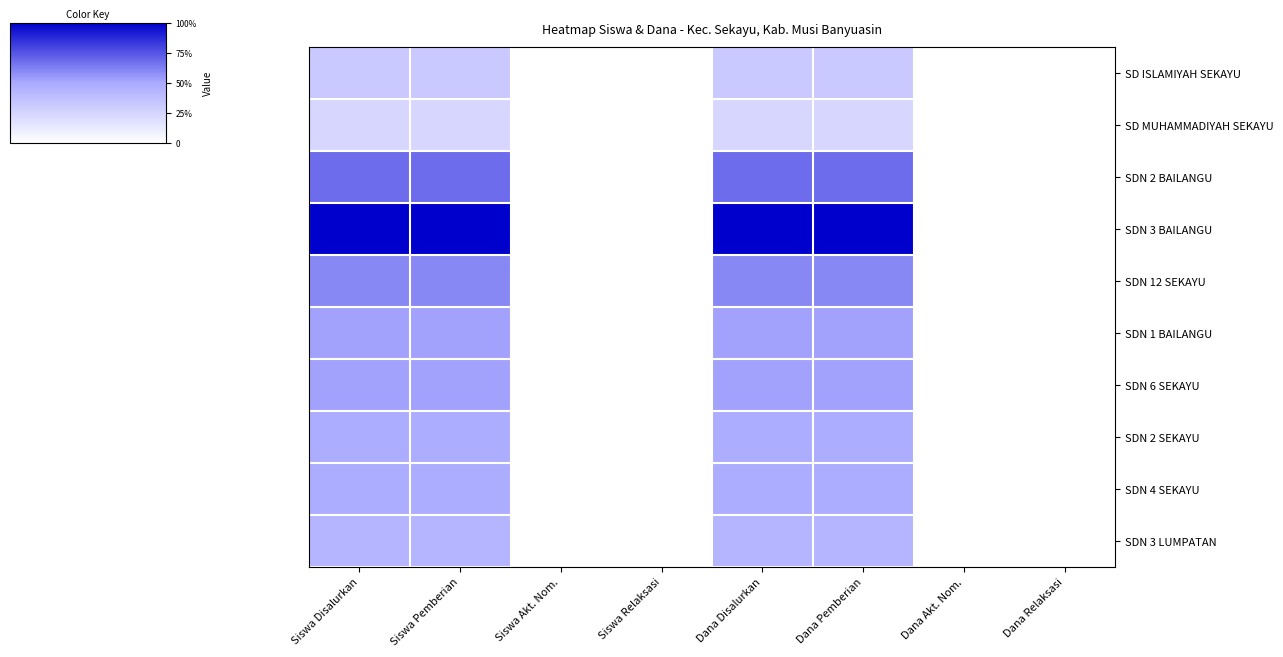

Reading right to left, what are all the values shown in this chart?

SD ISLAMIYAH SEKAYU: Dana Relaksasi=0.0	Dana Akt. Nom.=0.0	Dana Pemberian=0.3	Dana Disalurkan=0.3	Siswa Relaksasi=0.0	Siswa Akt. Nom.=0.0	Siswa Pemberian=0.3	Siswa Disalurkan=0.3
SD MUHAMMADIYAH SEKAYU: Dana Relaksasi=0.0	Dana Akt. Nom.=0.0	Dana Pemberian=0.2	Dana Disalurkan=0.2	Siswa Relaksasi=0.0	Siswa Akt. Nom.=0.0	Siswa Pemberian=0.2	Siswa Disalurkan=0.2
SDN 2 BAILANGU: Dana Relaksasi=0.0	Dana Akt. Nom.=0.0	Dana Pemberian=0.7	Dana Disalurkan=0.7	Siswa Relaksasi=0.0	Siswa Akt. Nom.=0.0	Siswa Pemberian=0.7	Siswa Disalurkan=0.7
SDN 3 BAILANGU: Dana Relaksasi=0.0	Dana Akt. Nom.=0.0	Dana Pemberian=1.0	Dana Disalurkan=1.0	Siswa Relaksasi=0.0	Siswa Akt. Nom.=0.0	Siswa Pemberian=1.0	Siswa Disalurkan=1.0
SDN 12 SEKAYU: Dana Relaksasi=0.0	Dana Akt. Nom.=0.0	Dana Pemberian=0.6	Dana Disalurkan=0.6	Siswa Relaksasi=0.0	Siswa Akt. Nom.=0.0	Siswa Pemberian=0.6	Siswa Disalurkan=0.6
SDN 1 BAILANGU: Dana Relaksasi=0.0	Dana Akt. Nom.=0.0	Dana Pemberian=0.5	Dana Disalurkan=0.5	Siswa Relaksasi=0.0	Siswa Akt. Nom.=0.0	Siswa Pemberian=0.5	Siswa Disalurkan=0.5
SDN 6 SEKAYU: Dana Relaksasi=0.0	Dana Akt. Nom.=0.0	Dana Pemberian=0.5	Dana Disalurkan=0.5	Siswa Relaksasi=0.0	Siswa Akt. Nom.=0.0	Siswa Pemberian=0.5	Siswa Disalurkan=0.5
SDN 2 SEKAYU: Dana Relaksasi=0.0	Dana Akt. Nom.=0.0	Dana Pemberian=0.5	Dana Disalurkan=0.5	Siswa Relaksasi=0.0	Siswa Akt. Nom.=0.0	Siswa Pemberian=0.5	Siswa Disalurkan=0.5
SDN 4 SEKAYU: Dana Relaksasi=0.0	Dana Akt. Nom.=0.0	Dana Pemberian=0.5	Dana Disalurkan=0.5	Siswa Relaksasi=0.0	Siswa Akt. Nom.=0.0	Siswa Pemberian=0.5	Siswa Disalurkan=0.5
SDN 3 LUMPATAN: Dana Relaksasi=0.0	Dana Akt. Nom.=0.0	Dana Pemberian=0.4	Dana Disalurkan=0.4	Siswa Relaksasi=0.0	Siswa Akt. Nom.=0.0	Siswa Pemberian=0.4	Siswa Disalurkan=0.4